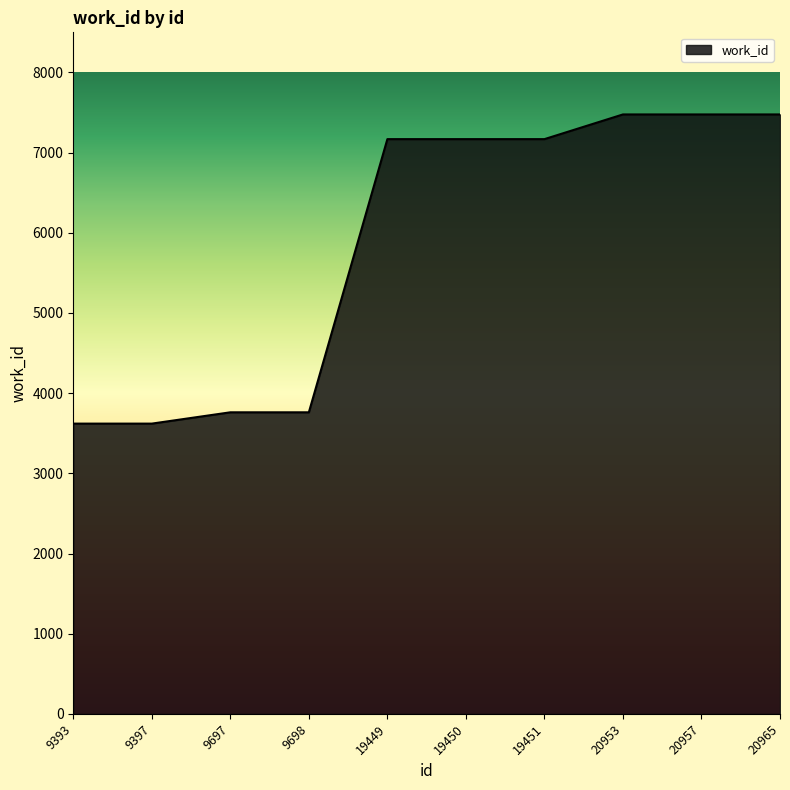

What is the sum of the values at 19449 and 20953?

14644